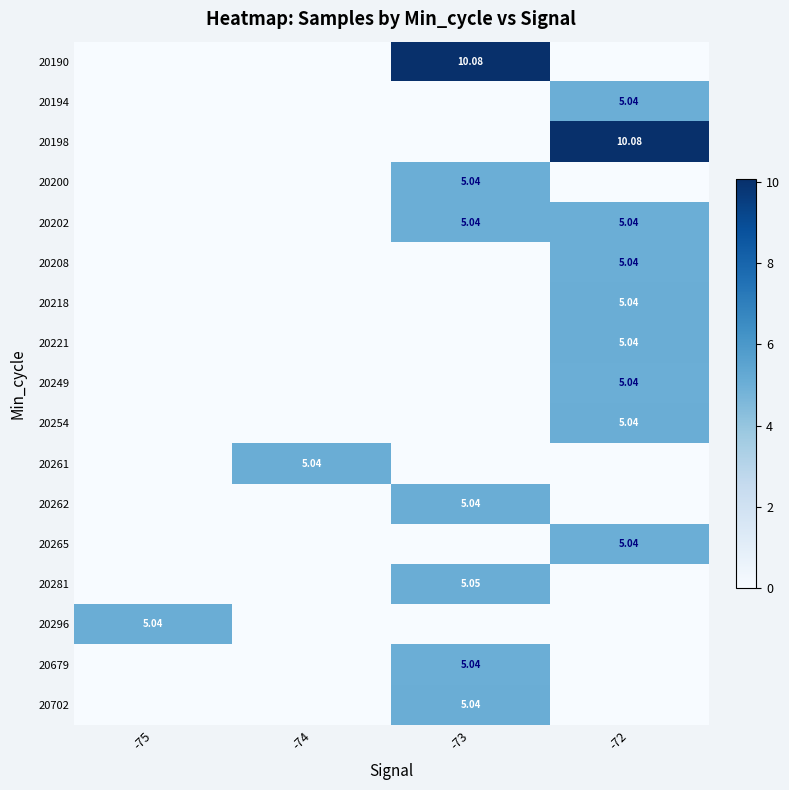

Between -73 and -74, which is larger?

-73